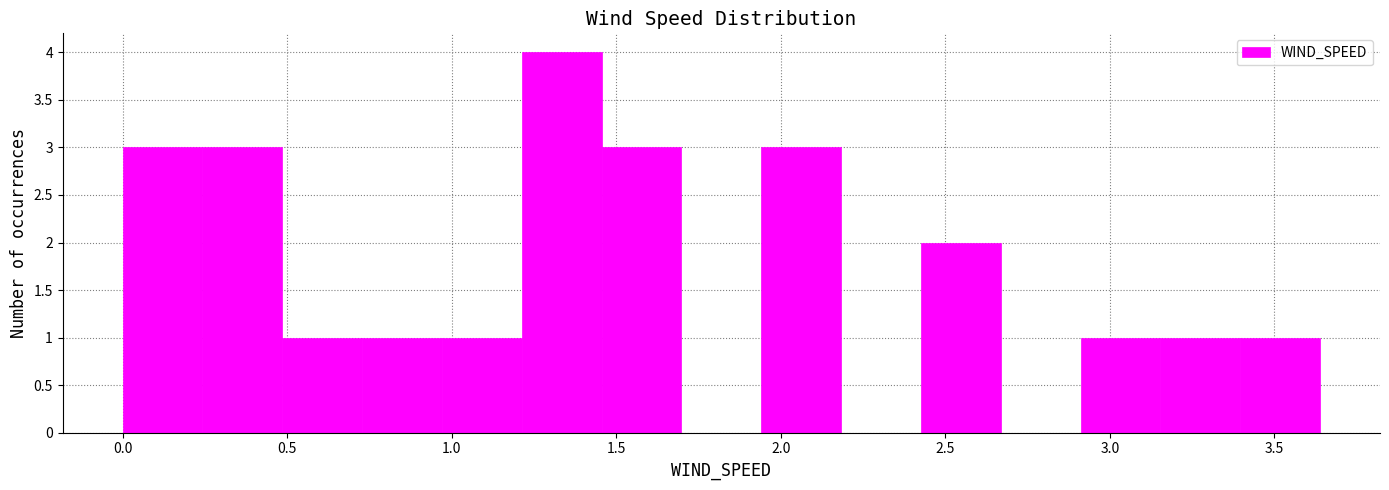

Reading left to right, list every bar in this chart as the range it spans on the x-axis followed by its height. Neither the bar edges nor the heights are printed on the chart, so give them approximately, as read against the axes.

0.00 to 0.25: 3
0.25 to 0.50: 3
0.50 to 0.75: 1
0.75 to 0.95: 1
0.95 to 1.20: 1
1.20 to 1.45: 4
1.45 to 1.70: 3
1.70 to 1.95: 0
1.95 to 2.20: 3
2.20 to 2.45: 0
2.45 to 2.65: 2
2.65 to 2.90: 0
2.90 to 3.15: 1
3.15 to 3.40: 1
3.40 to 3.65: 1